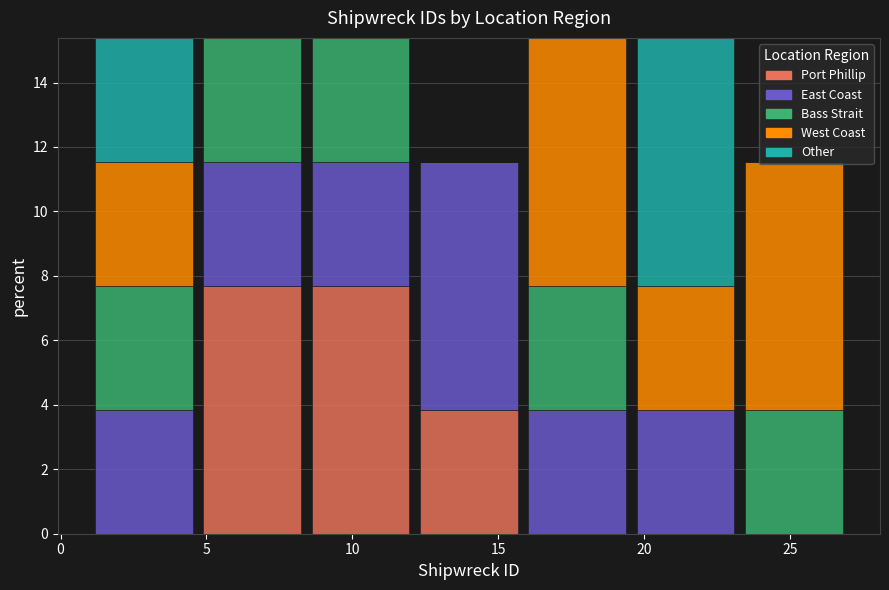

Reading left to right, transcribe this chart: for each stacked bar, give the range it covers on the x-axis and its total height. Neither the bar edges nor the heights are printed on the chart, so give them approximately, as read against the axes.

1.0 to 4.5: 15.4
4.5 to 8.5: 15.4
8.5 to 12.0: 15.4
12.0 to 16.0: 11.6
16.0 to 19.5: 15.4
19.5 to 23.5: 15.4
23.5 to 27.0: 11.6